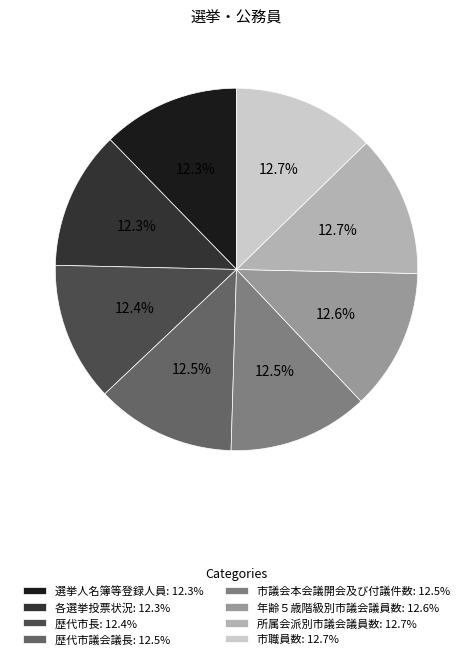

How many slices are in this pie chart?

8